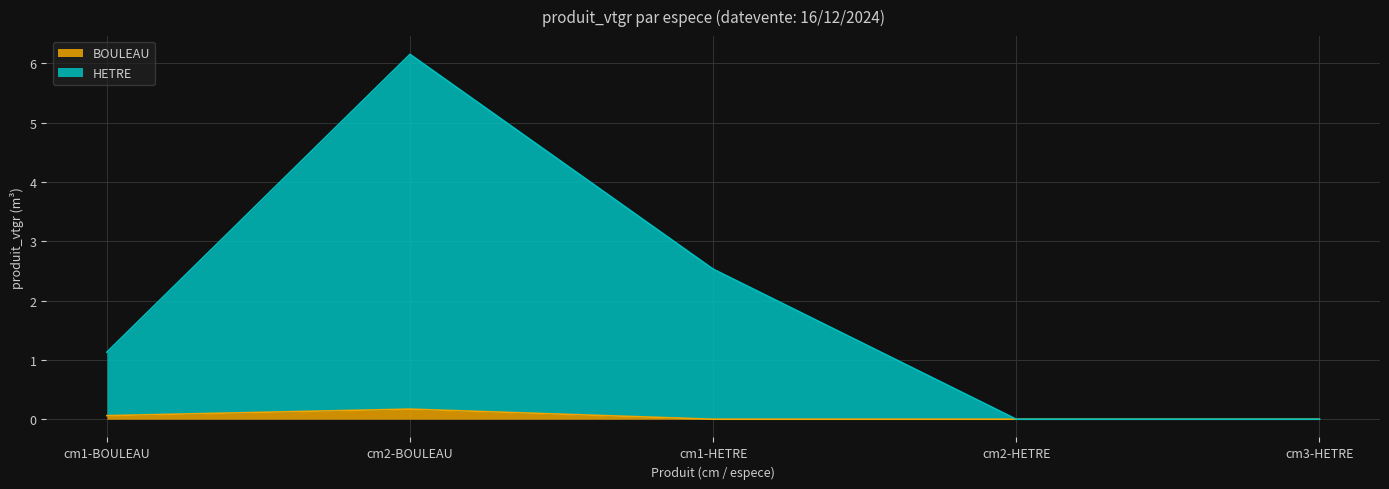

True or false: BOULEAU has a value of 0.2 at cm2-BOULEAU.

True